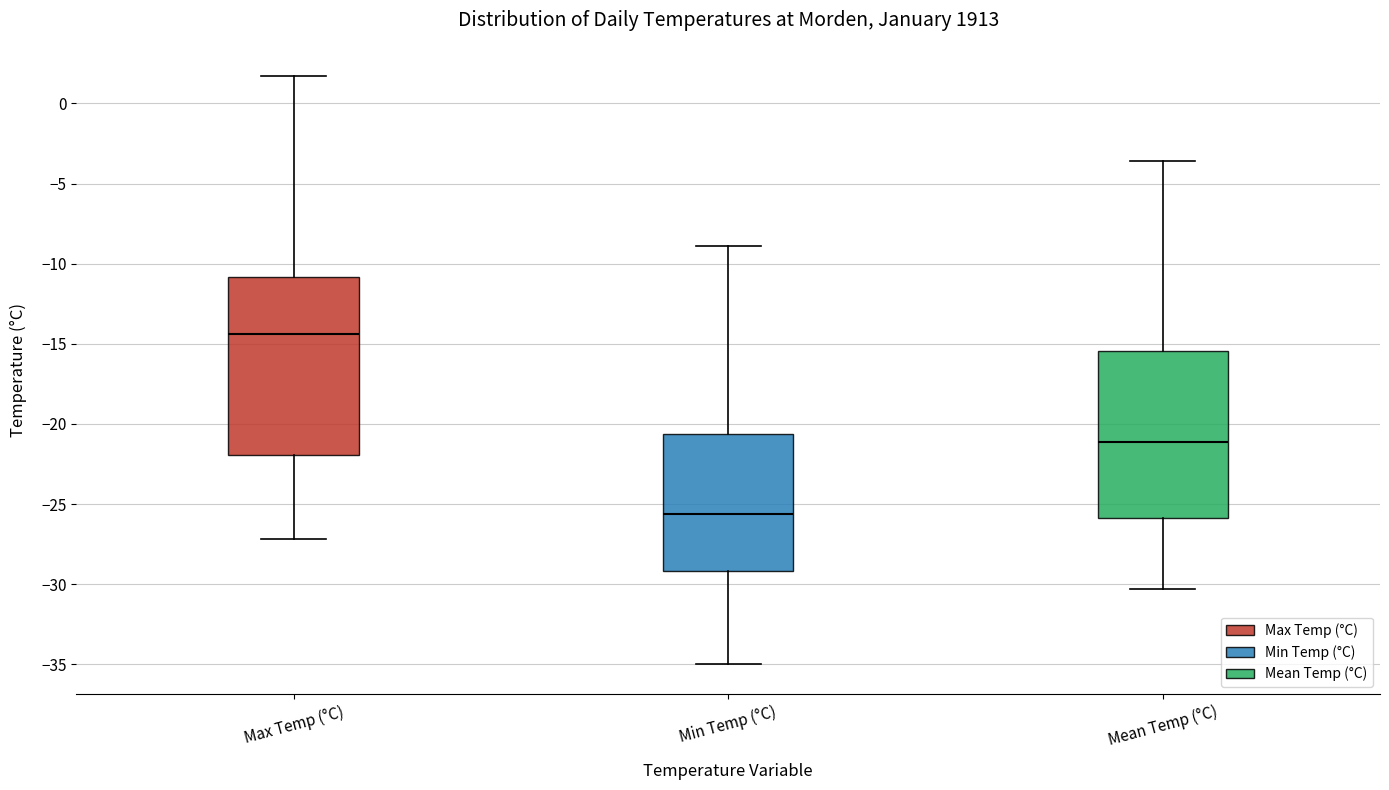

Which box is the tallest, from its lower edge to its upper edge?

Max Temp (°C)